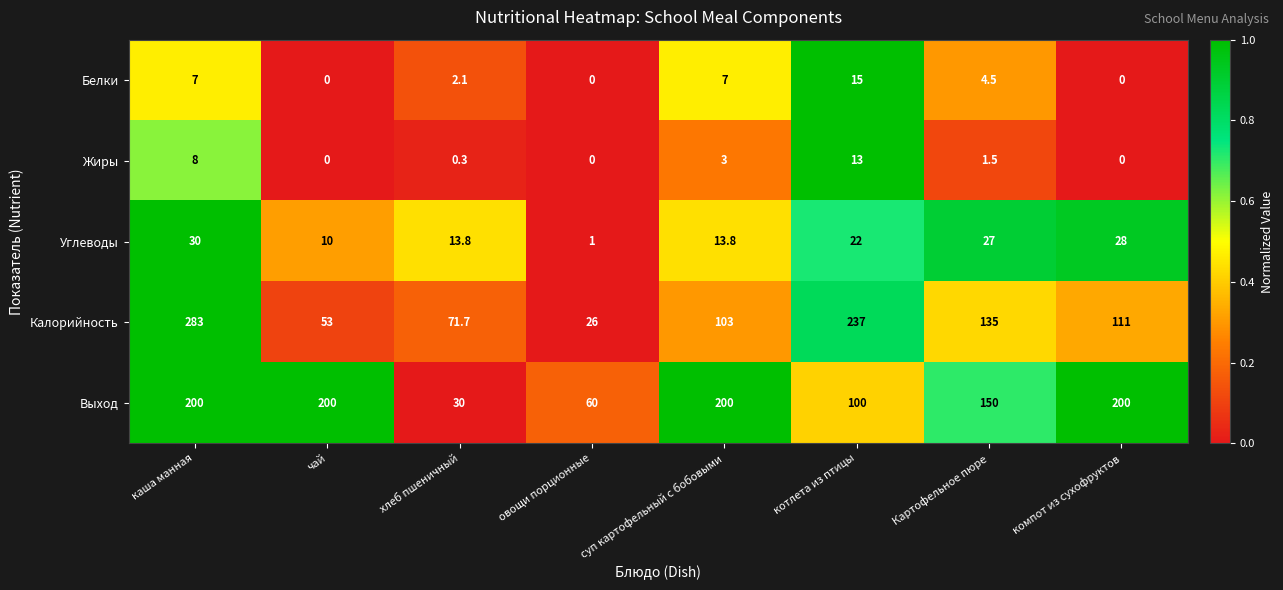

At котлета из птицы, list the series in order from largest to smallest.

Калорийность, Выход, Углеводы, Белки, Жиры